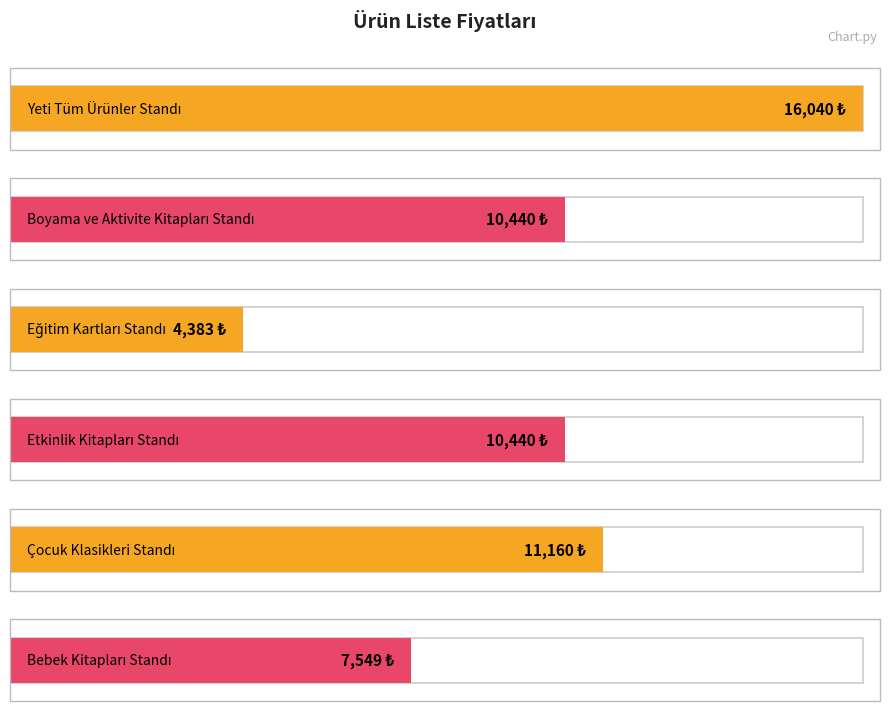

Which label corresponds to the largest value in the chart?

Yeti Tüm Ürünler Standı